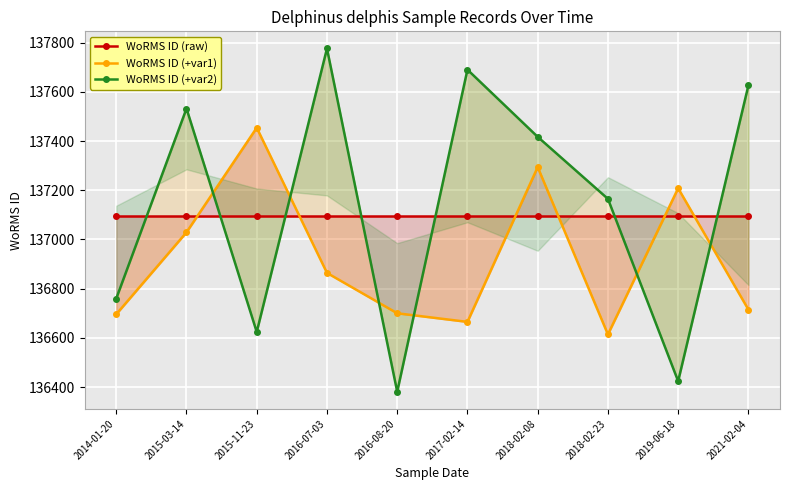

Rank the series at 2014-01-20 from lowest to highest value.

WoRMS ID (+var1), WoRMS ID (+var2), WoRMS ID (raw)